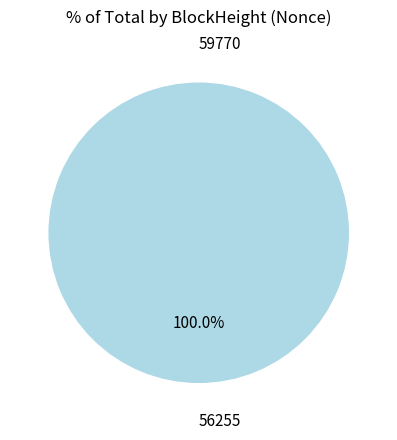

The 59770 slice represents 0% of the pie. True or false?

True